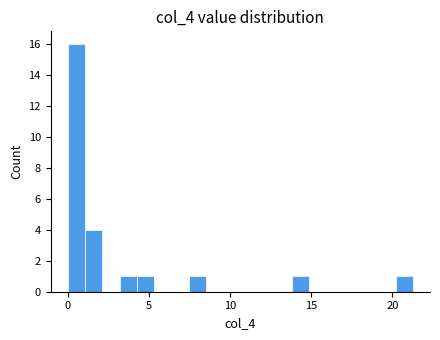

Read against the x-axis, roughly where is the centre of the tallest bar?

0.5